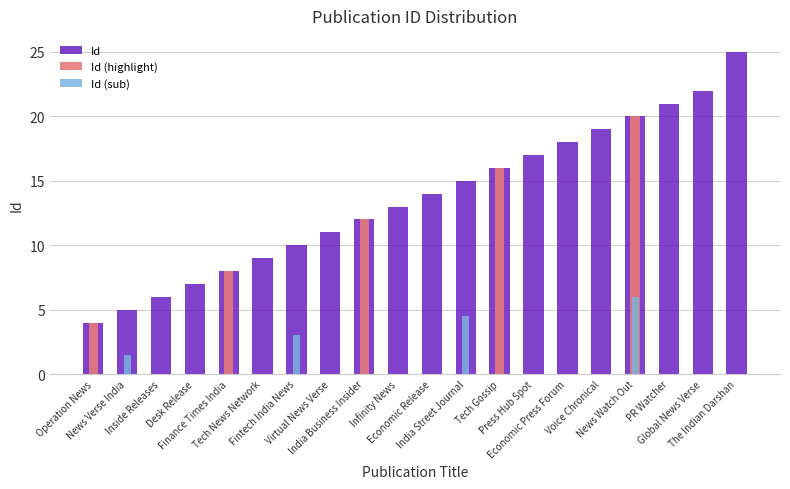

At how many categories does at least one series exceed 7?

16